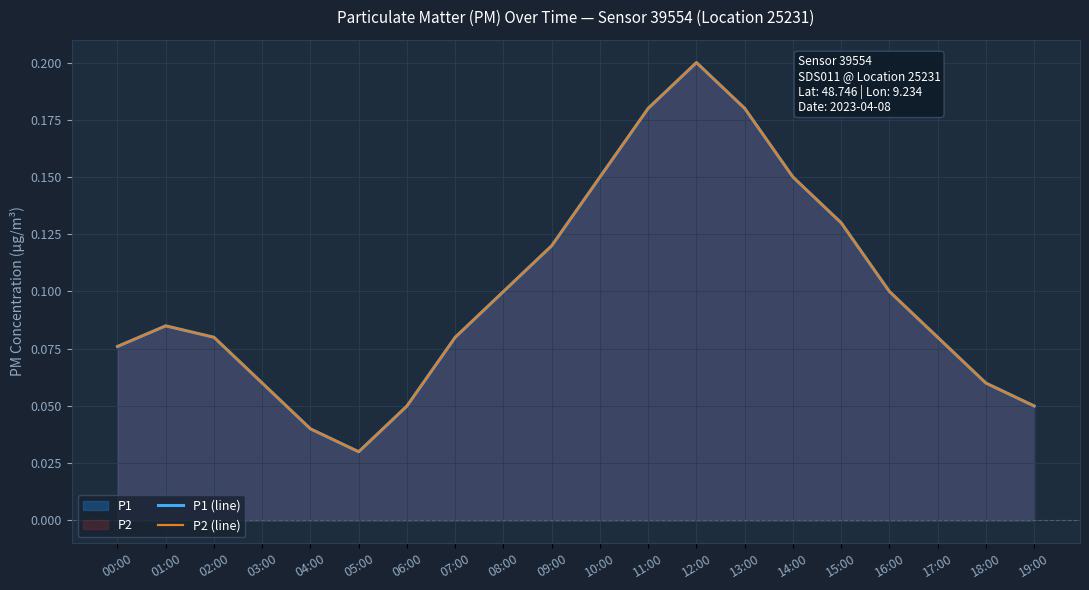

True or false: P1 (line) and P2 (line) intersect in this chart.

False